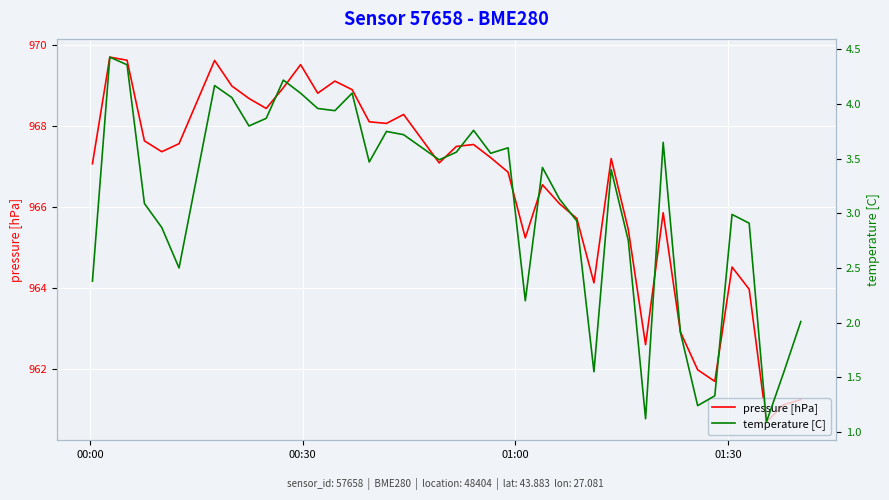

List the series in order of their overall mean, lowest first.

temperature [C], pressure [hPa]